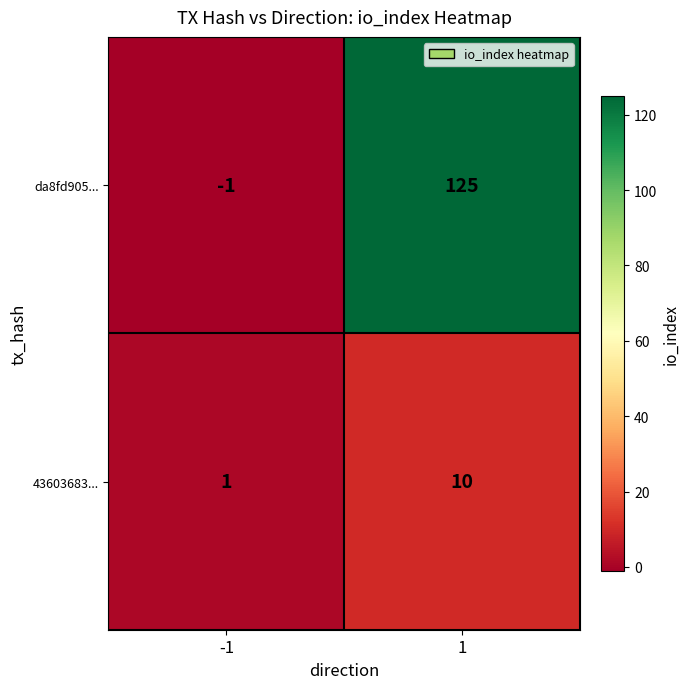

Reading left to right, extract all data points from this chart.

da8fd905...: -1	125
43603683...: 1	10